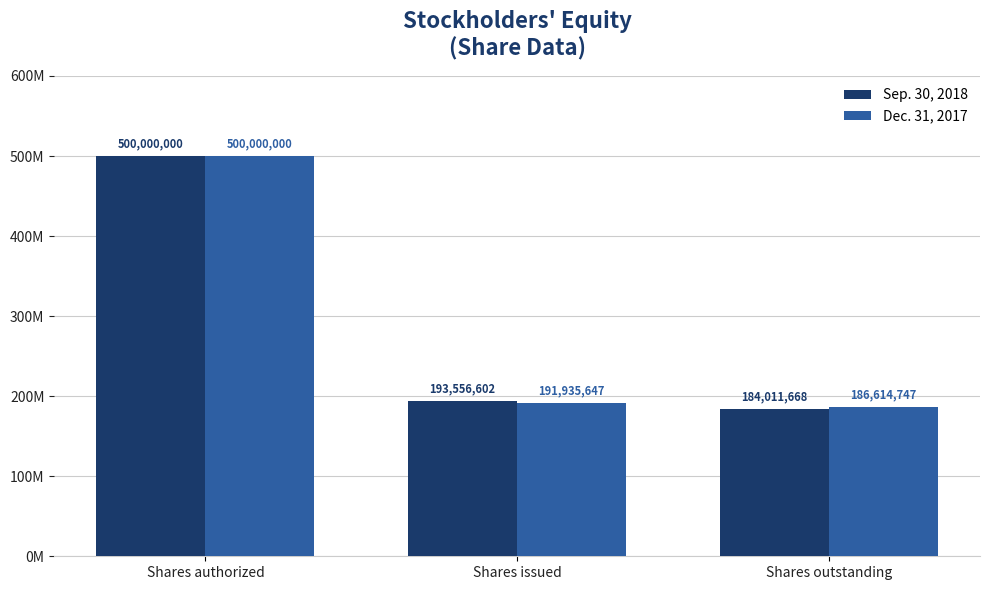

What is the difference between the highest and lowest values at Shares issued?

1620955